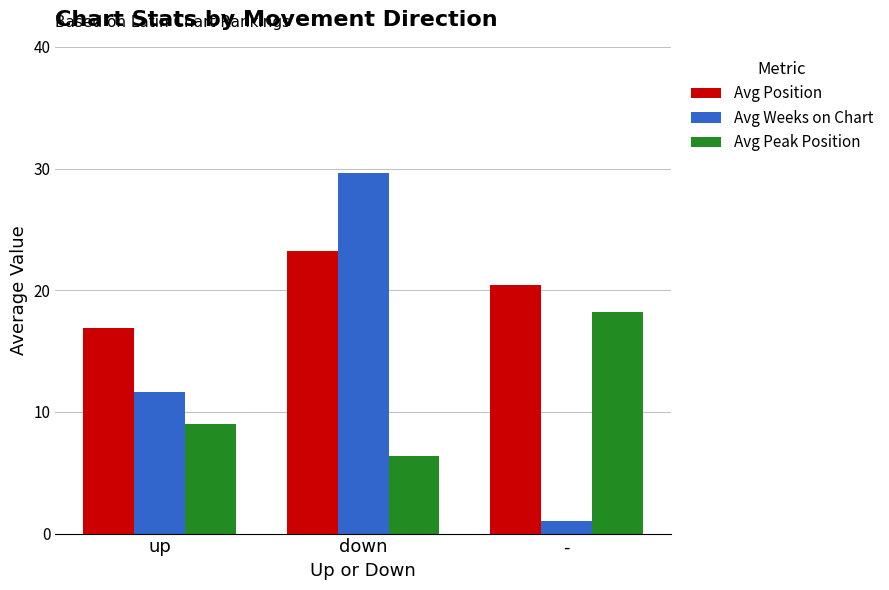

What is the sum of all Avg Peak Position values?

33.6